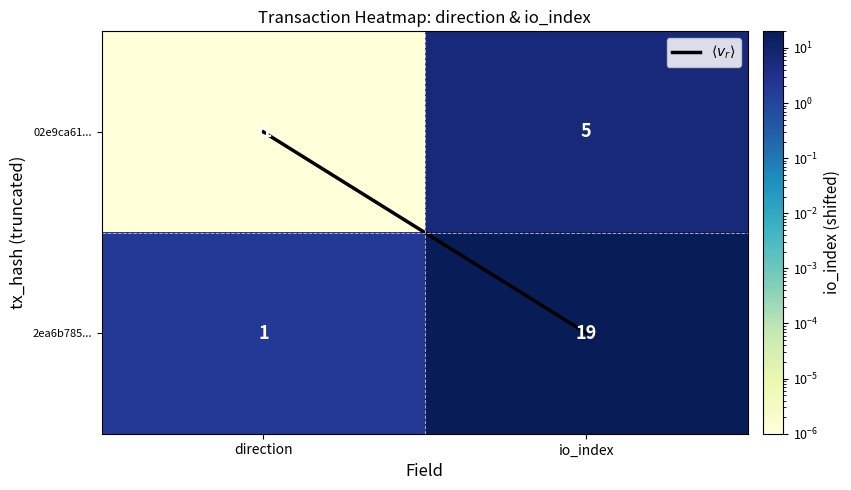

What is the total value across all series at direction?

0